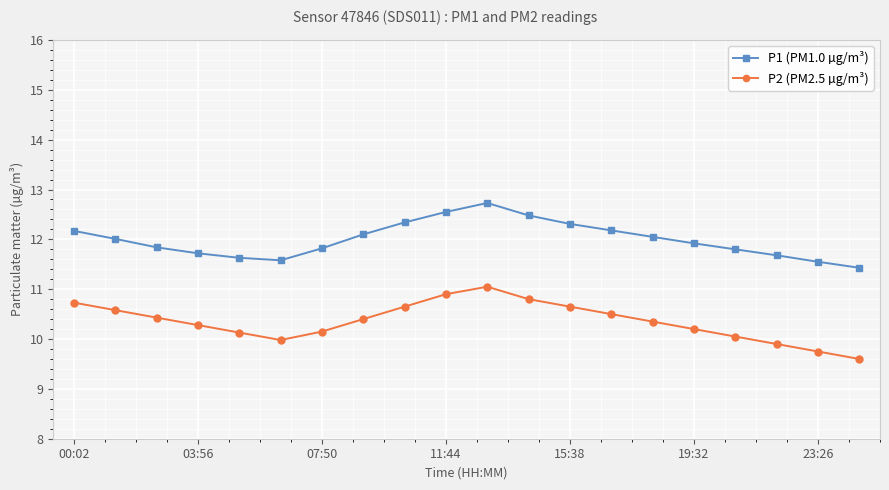

What is the value of the P2 (PM2.5 µg/m³) point at the 1st from the left?

10.7